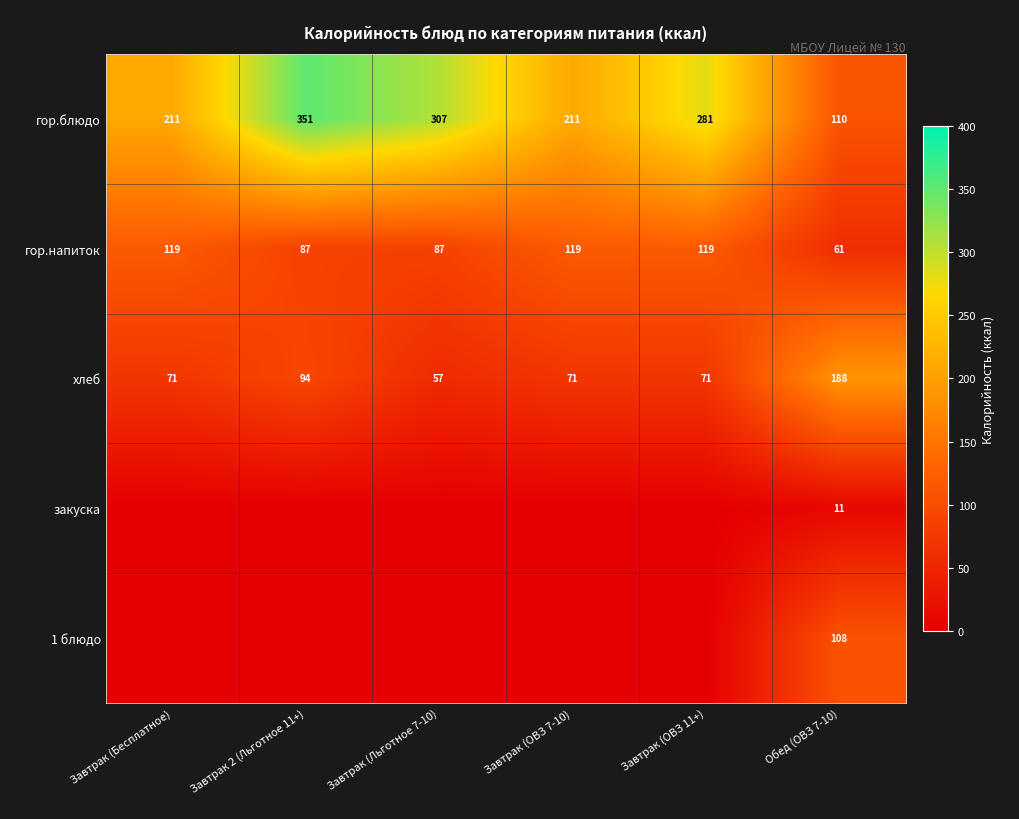

Which series has the widest spread of values?

гор.блюдо